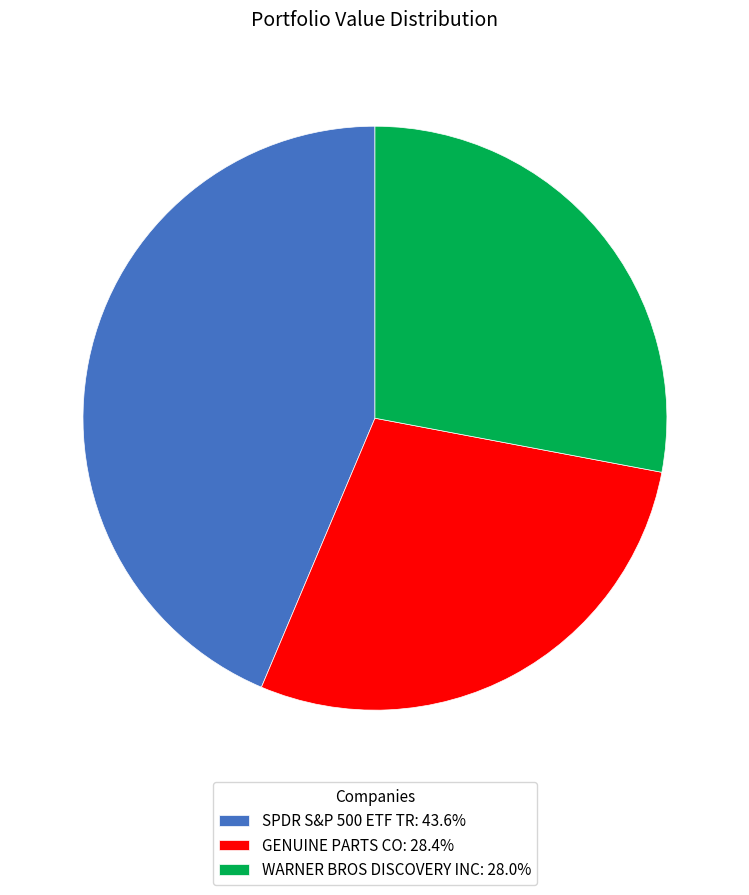

Count the number of slices in the pie.

3